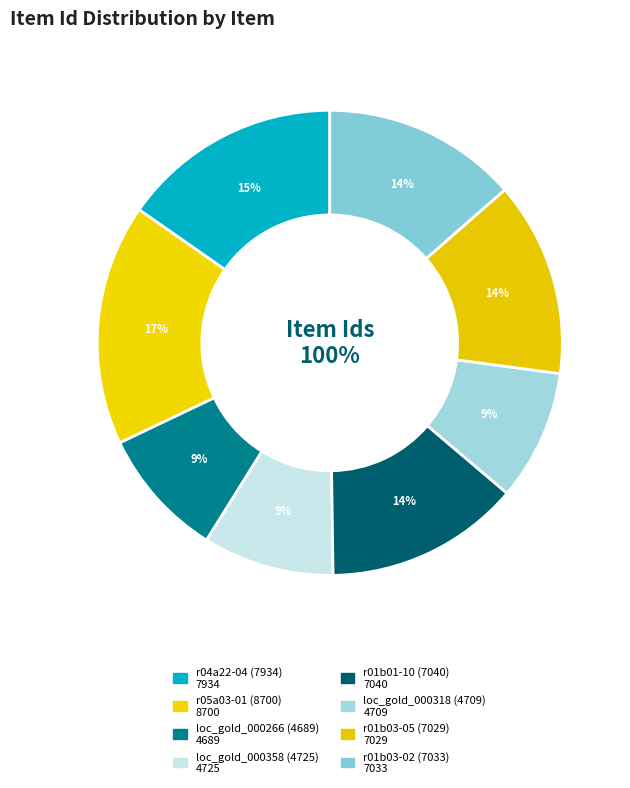

Which slice is the largest?

r05a03-01 (8700)